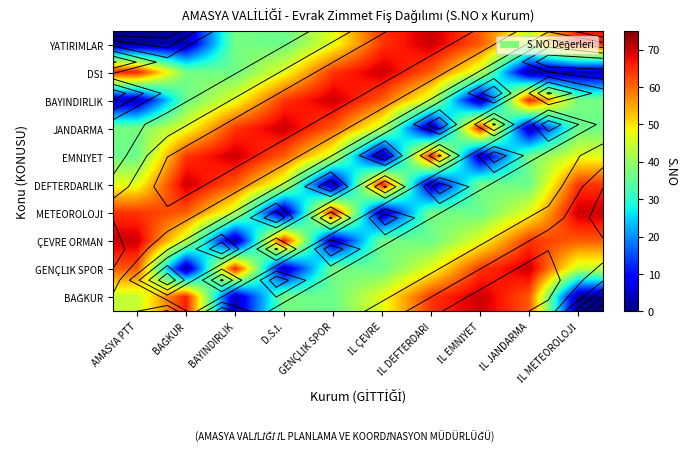

What is the sum of all ÇEVRE ORMAN values?

429